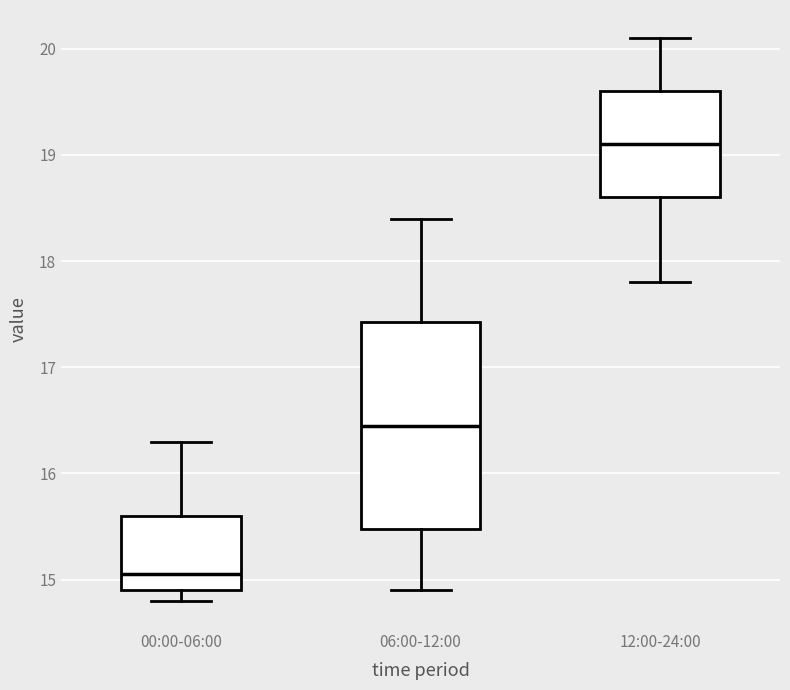

Which box has the lowest median line?

00:00-06:00